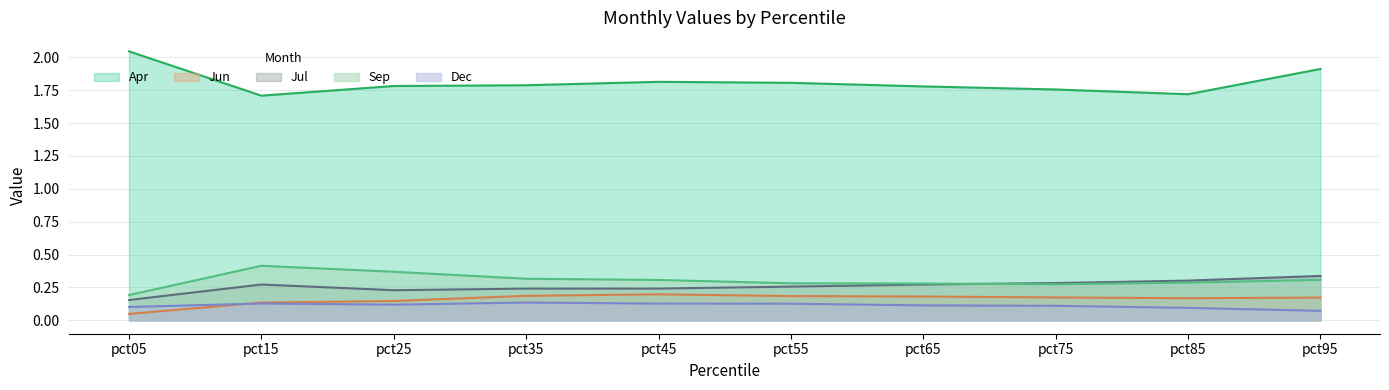

What is the total value across all series at pct25?

2.6